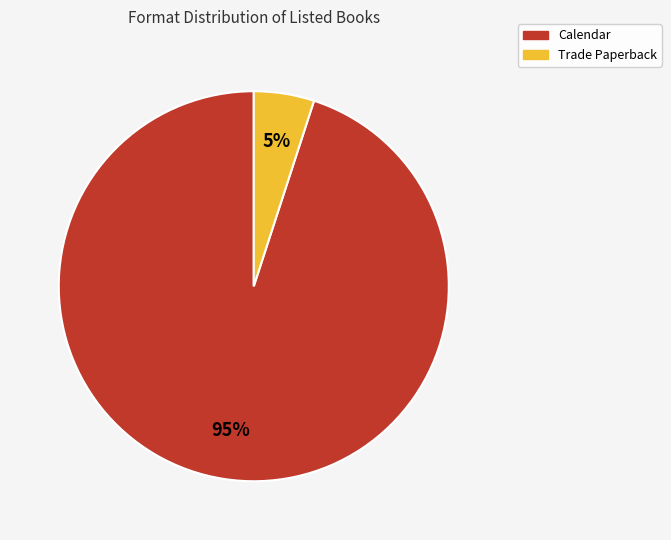

What is the ratio of the value at Trade Paperback to the value at Calendar?

0.1